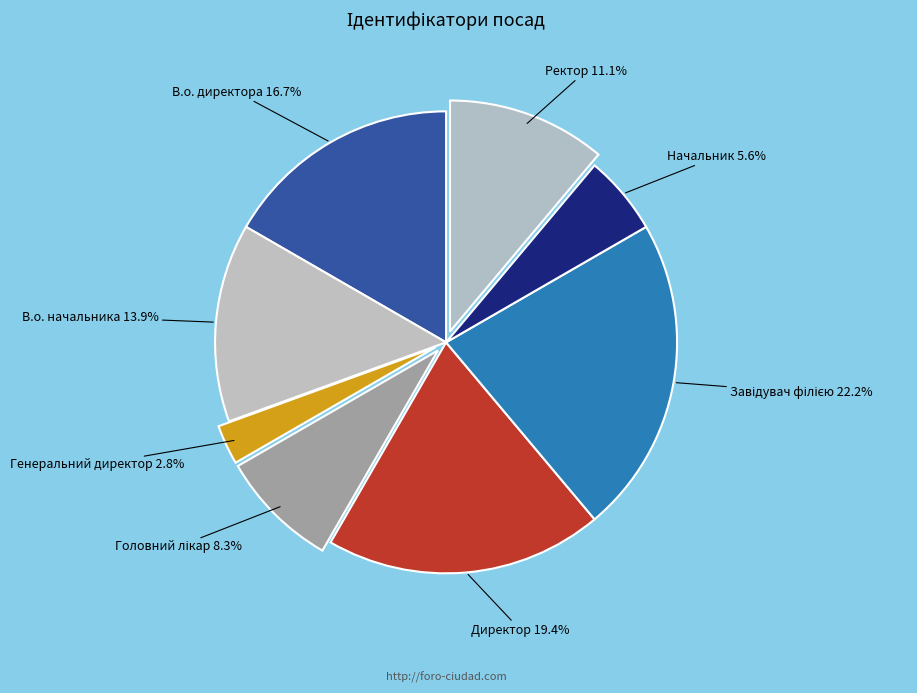

True or false: Начальник accounts for 1% of the total.

False